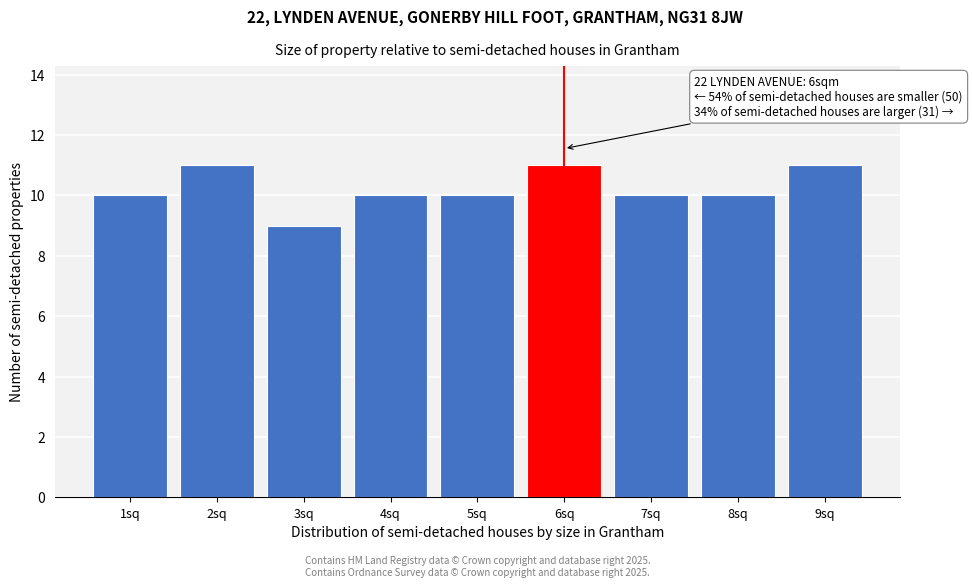

Reading left to right, what are all the values shown in this chart?

1sq=10	2sq=11	3sq=9	4sq=10	5sq=10	6sq=11	7sq=10	8sq=10	9sq=11